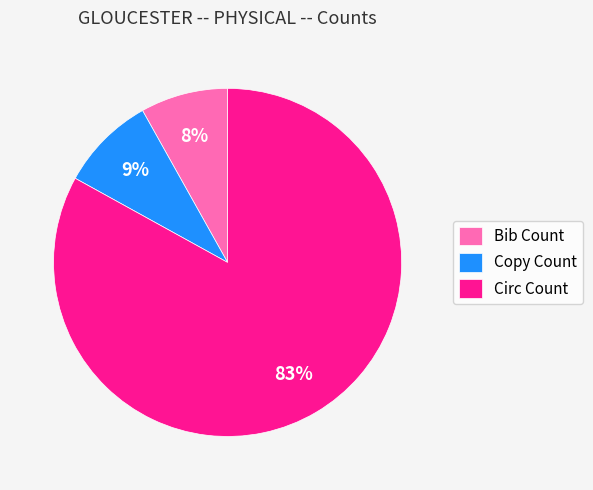

Count the number of slices in the pie.

3